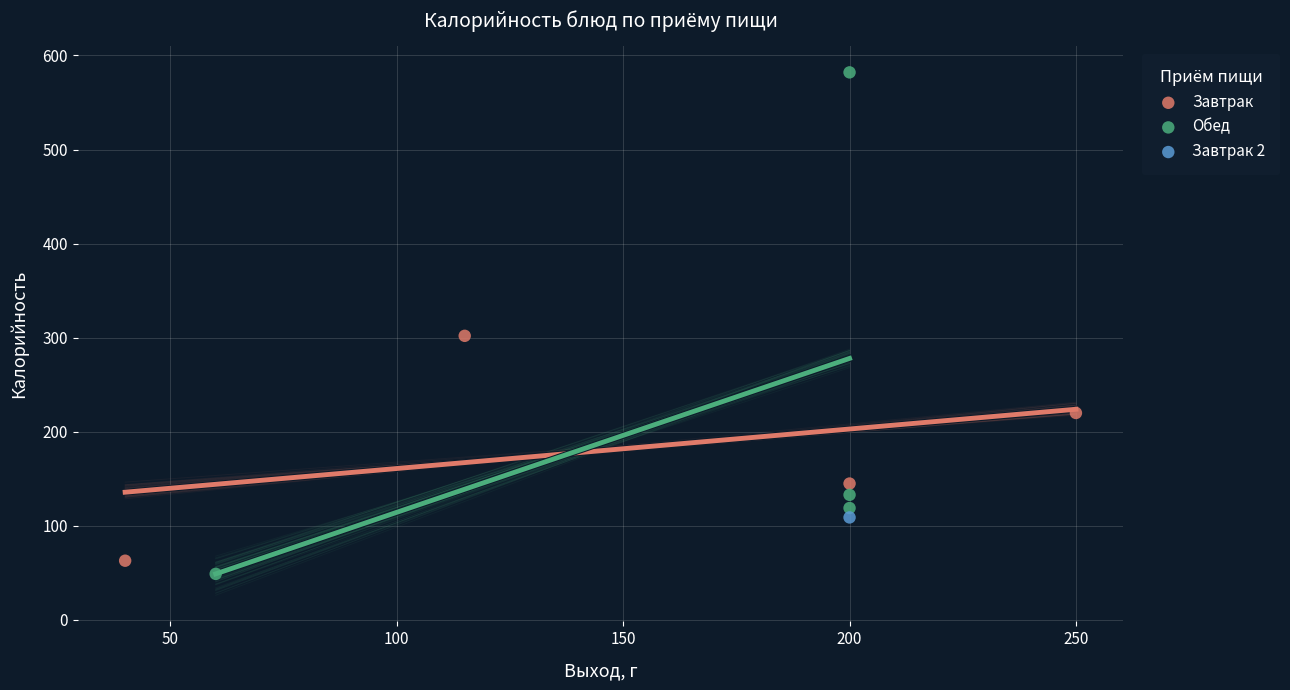

What are all the series names shown in the legend?

Завтрак, Обед, Завтрак 2